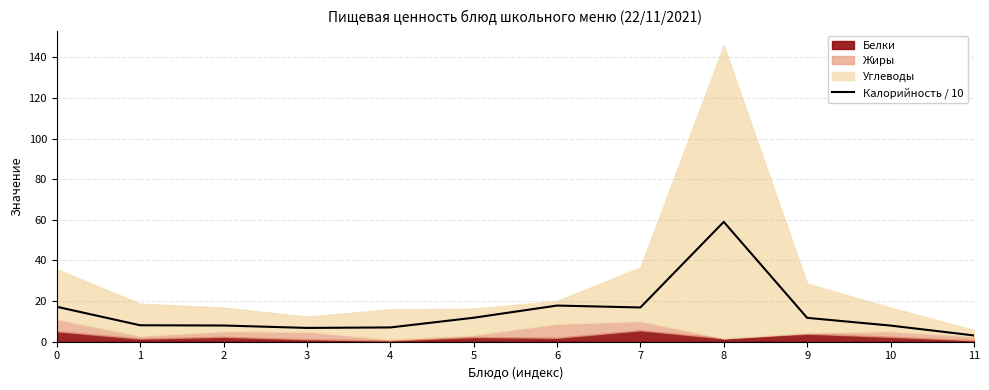

Where is the data nearest to the value 31?

6